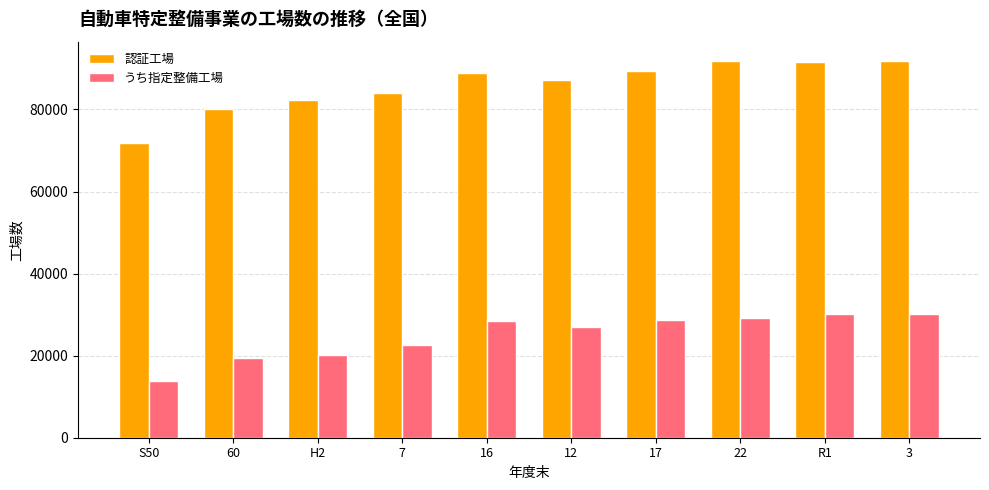

What is the value of the うち指定整備工場 bar at the 9th from the left?

30107